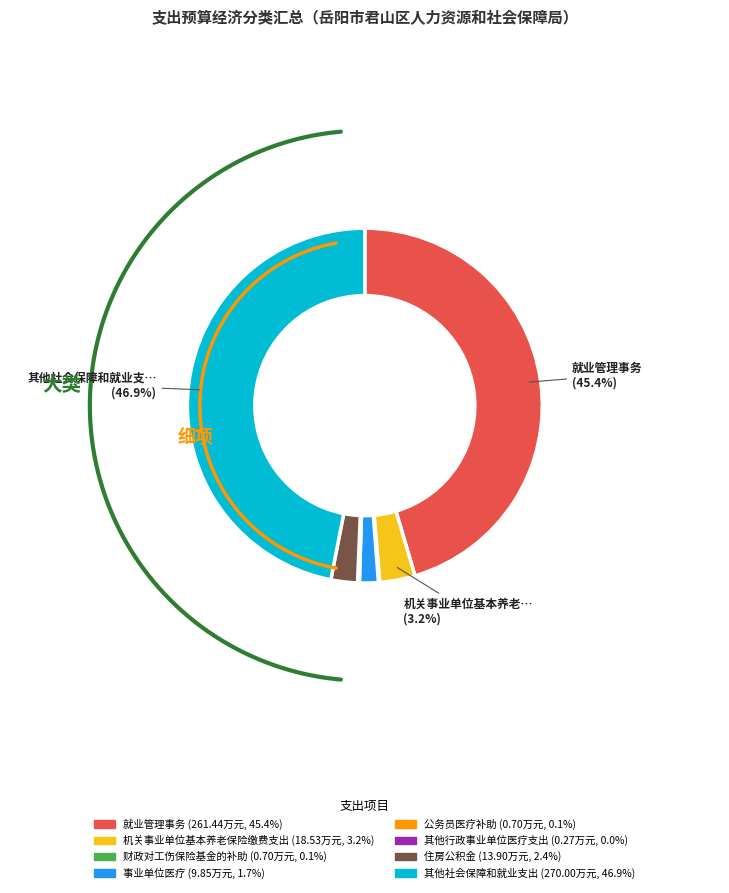

Does 财政对工伤保险基金的补助 represent more than half of the total?

No